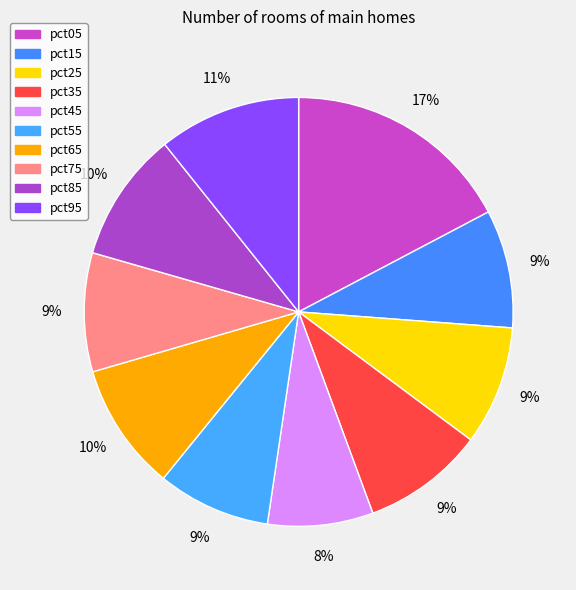

How many slices are in this pie chart?

10